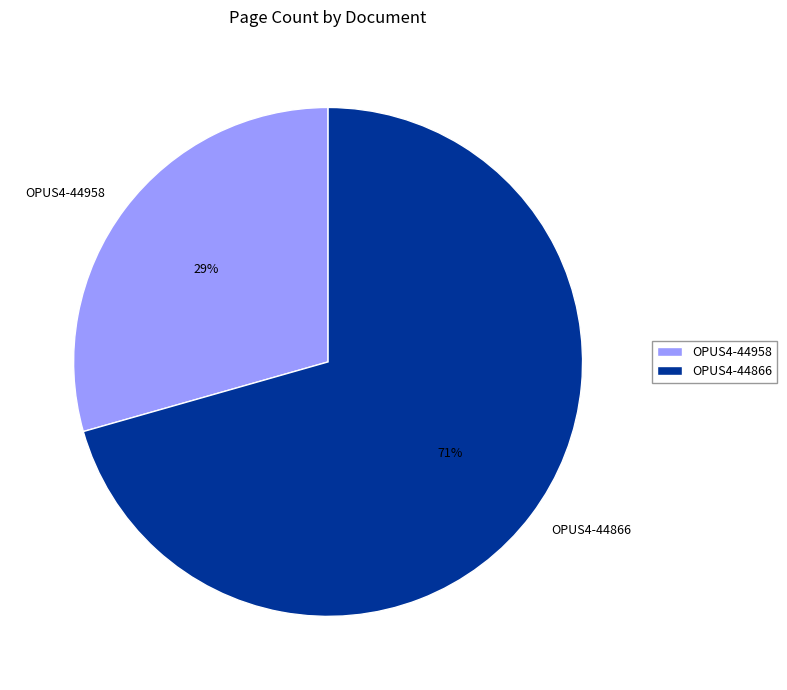

Does OPUS4-44866 represent more than half of the total?

Yes